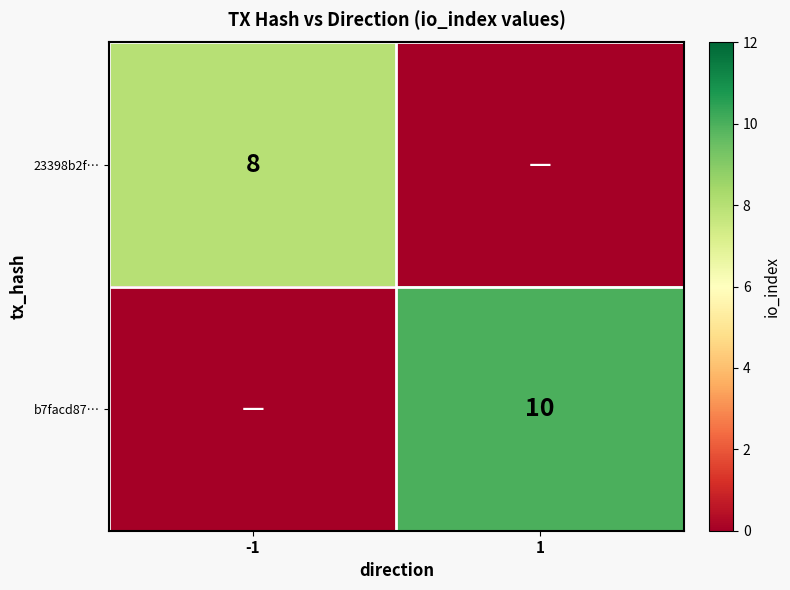

True or false: 23398b2f… has a value of 12 at -1.

False